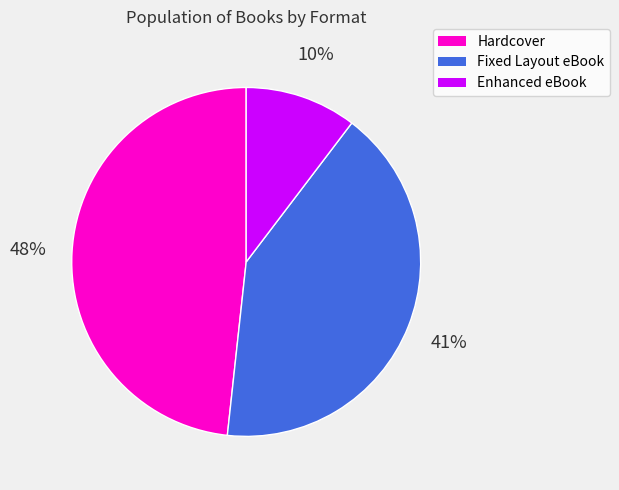

To the nearest percent, what portion does Fixed Layout eBook represent?

41%